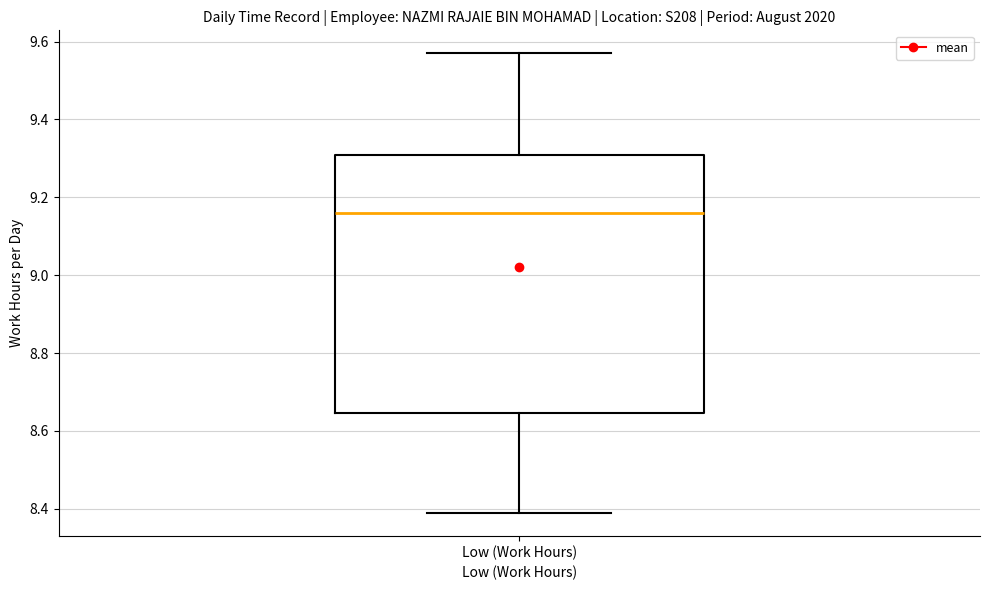

Where does the median line of the box for Low (Work Hours) sit on the y-axis? The values are not printed on the chart, so give them approximately, as read against the axis.

9.16